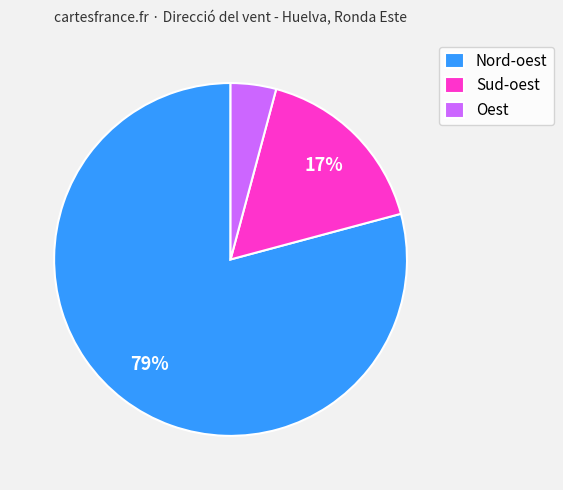

The Oest slice represents 4% of the pie. True or false?

True